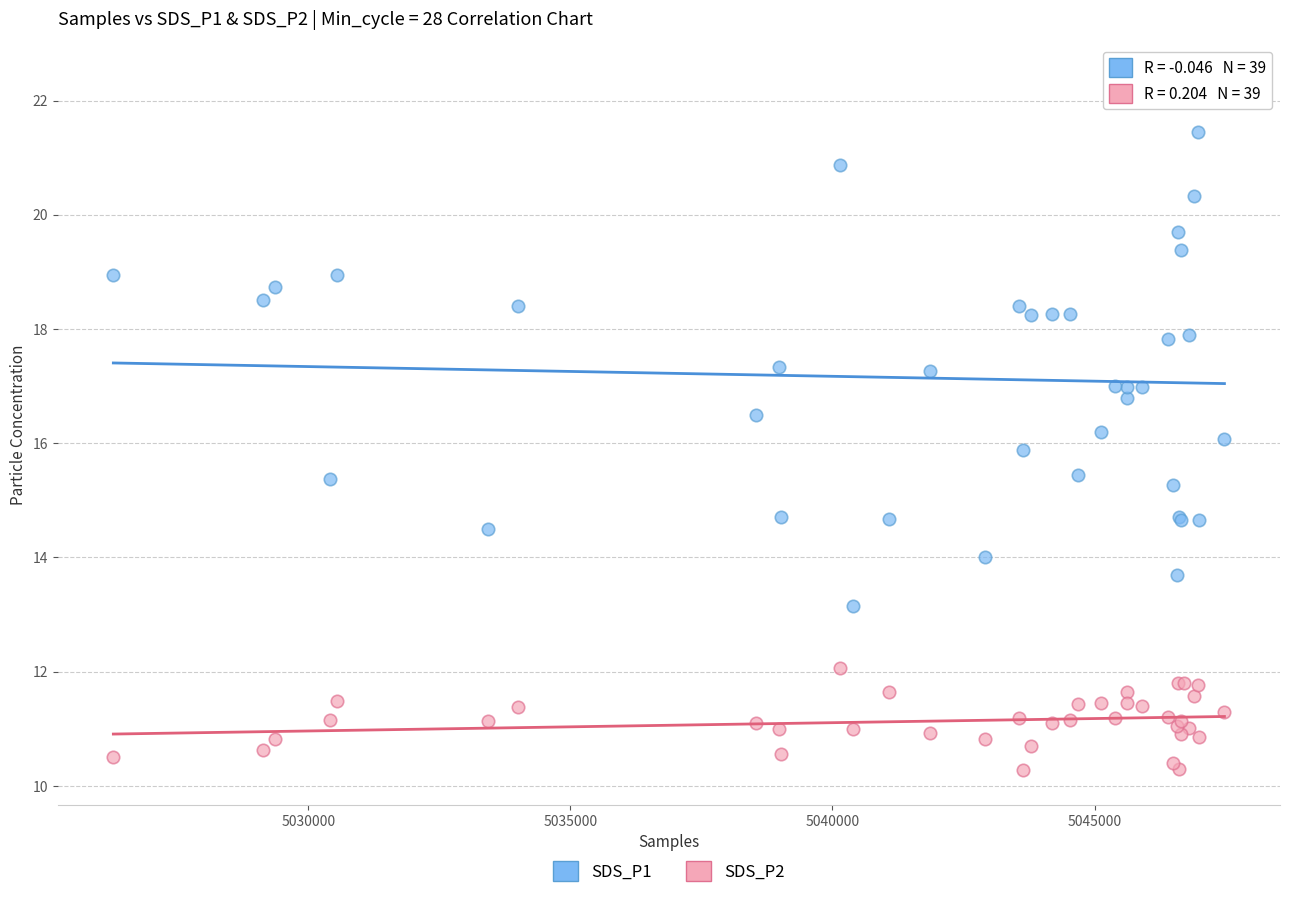

Which series contains the highest Y value?

SDS_P1